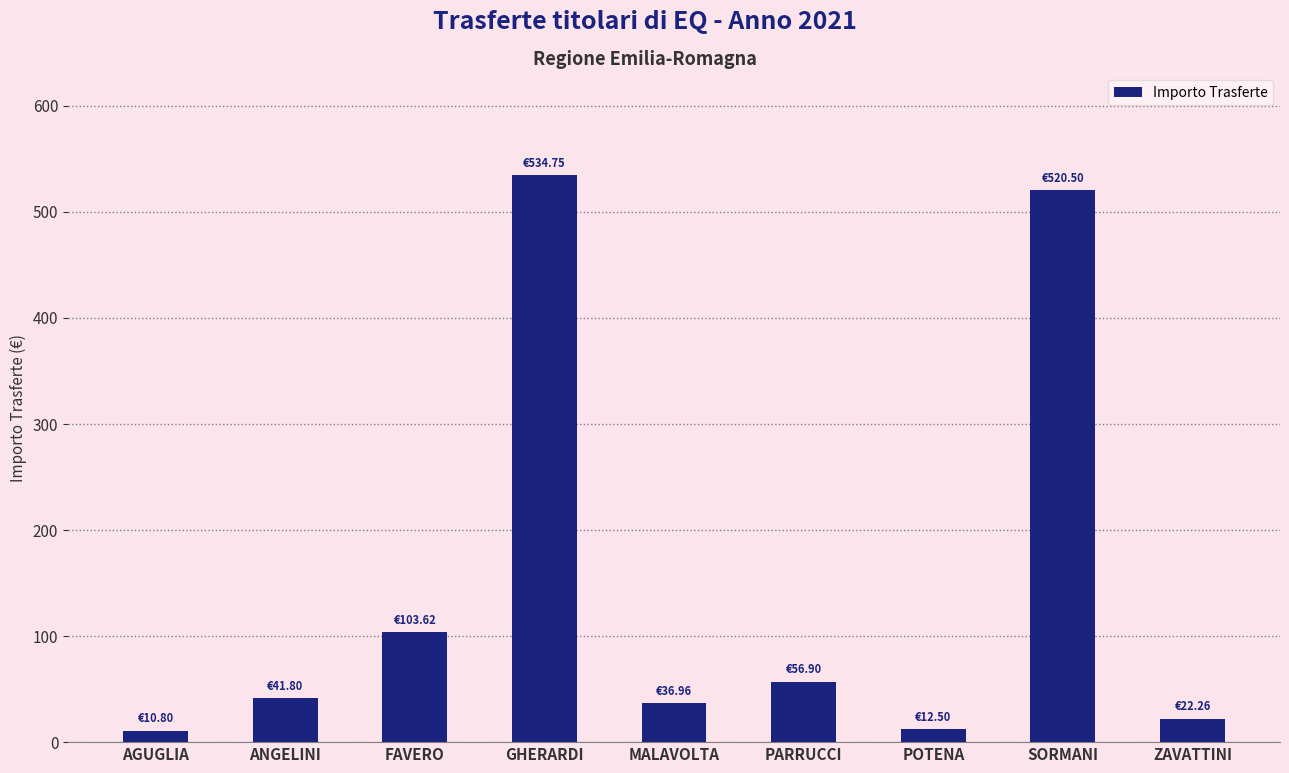

What is the label of the 8th bar from the right?

ANGELINI